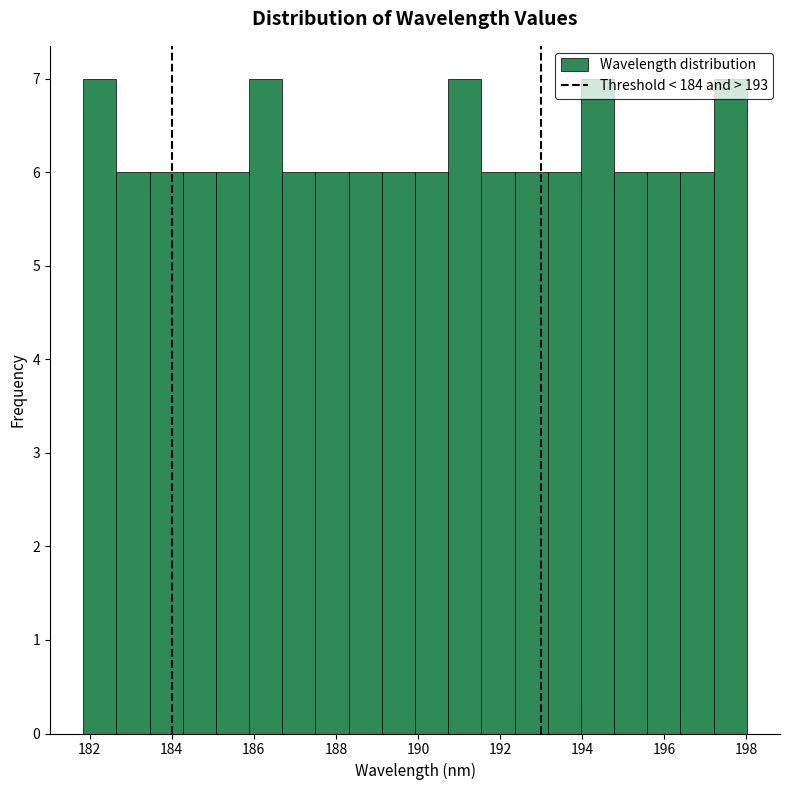

Reading left to right, list every bar in this chart as the range it spans on the x-axis followed by its height. Neither the bar edges nor the heights are printed on the chart, so give them approximately, as read against the axes.

181.8 to 182.6: 7
182.6 to 183.4: 6
183.4 to 184.2: 6
184.2 to 185.0: 6
185.0 to 185.8: 6
185.8 to 186.6: 7
186.6 to 187.6: 6
187.6 to 188.4: 6
188.4 to 189.2: 6
189.2 to 190.0: 6
190.0 to 190.8: 6
190.8 to 191.6: 7
191.6 to 192.4: 6
192.4 to 193.2: 6
193.2 to 194.0: 6
194.0 to 194.8: 7
194.8 to 195.6: 6
195.6 to 196.4: 6
196.4 to 197.2: 6
197.2 to 198.0: 7